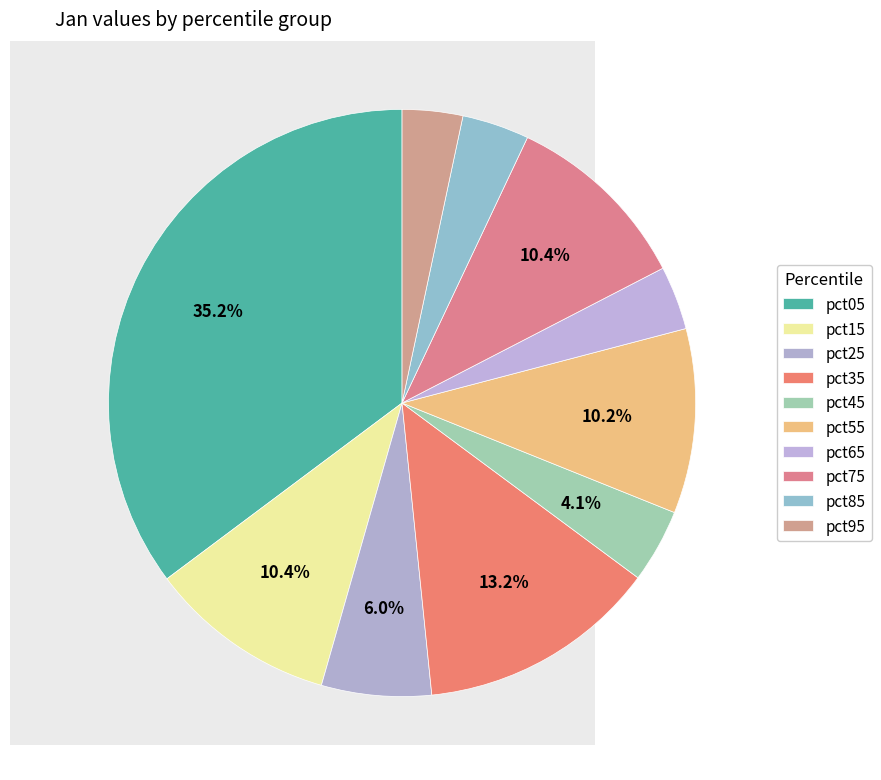

The pct15 slice represents 10% of the pie. True or false?

True